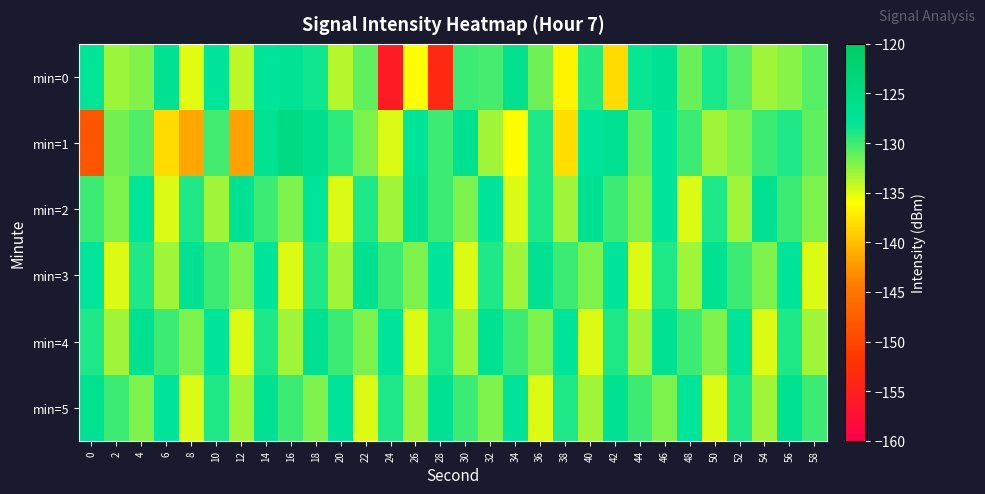

Rank the series by their maximum value, from lowest to highest.

min=2, min=3, min=4, min=5, min=0, min=1